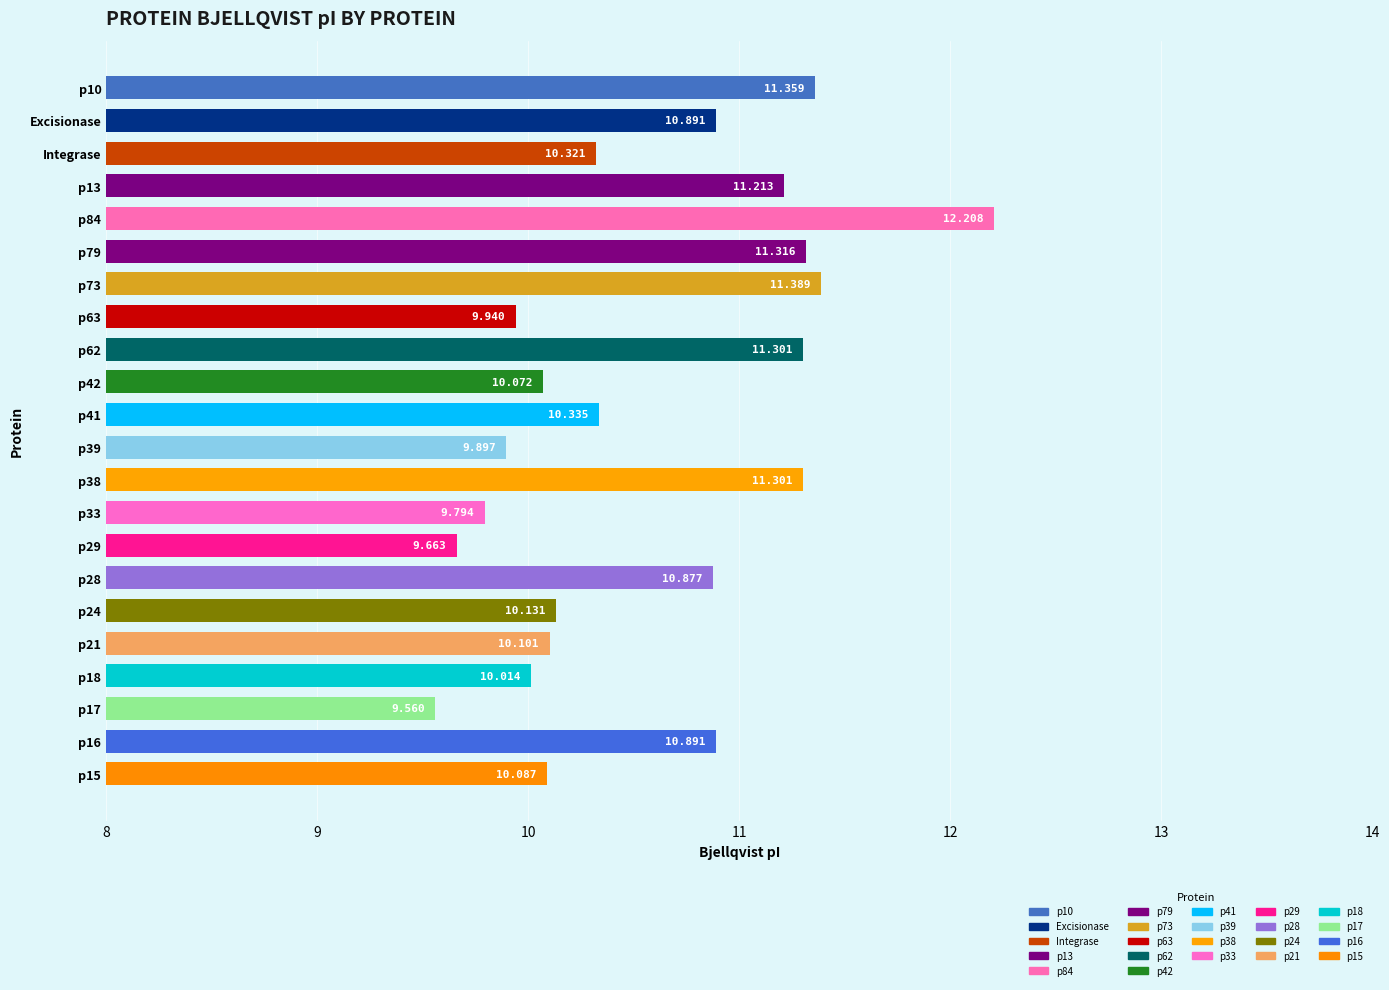

At which label is the value closest to 10?

p18